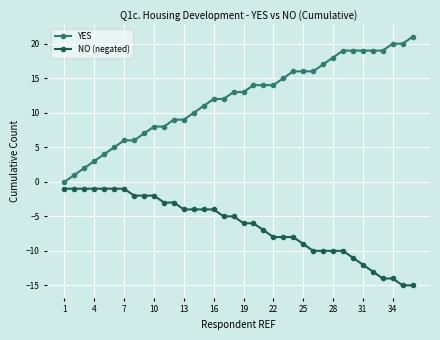

How many lines are shown in the chart?

2